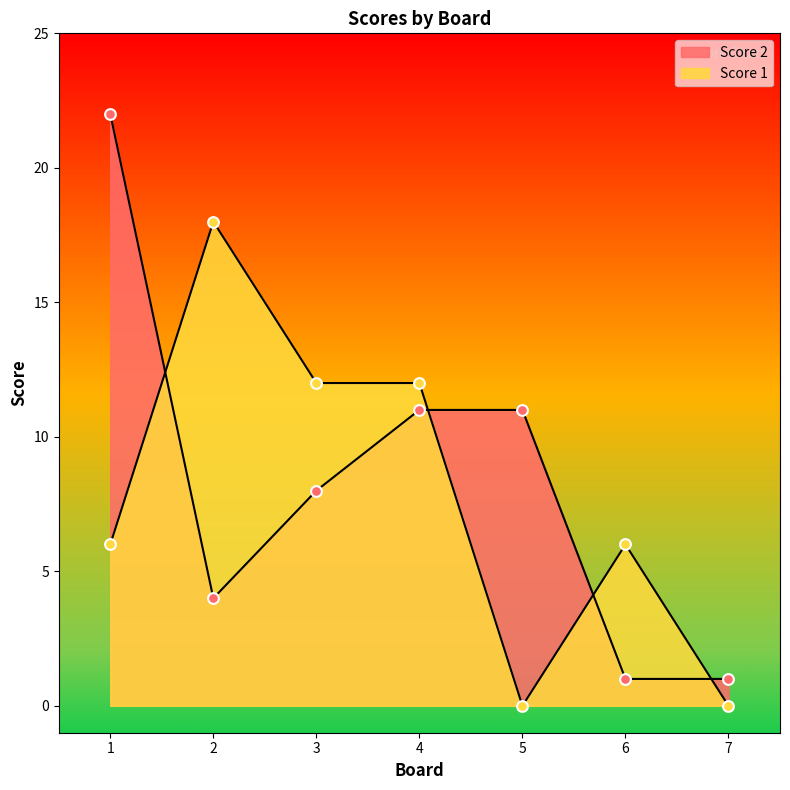

At how many categories does at least one series exceed 15?

2